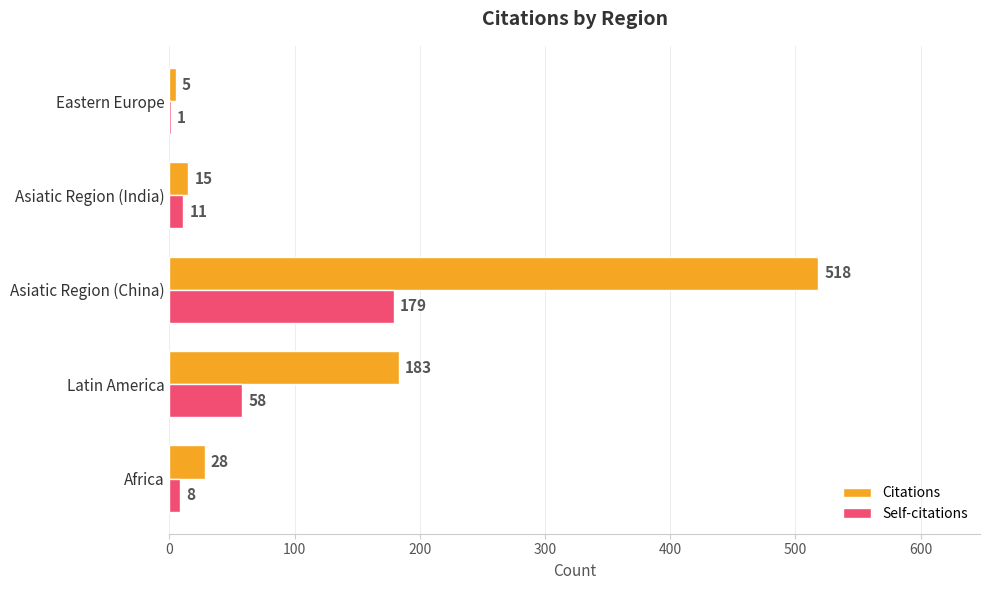

Which category has the highest value in the Citations series?

Asiatic Region (China)